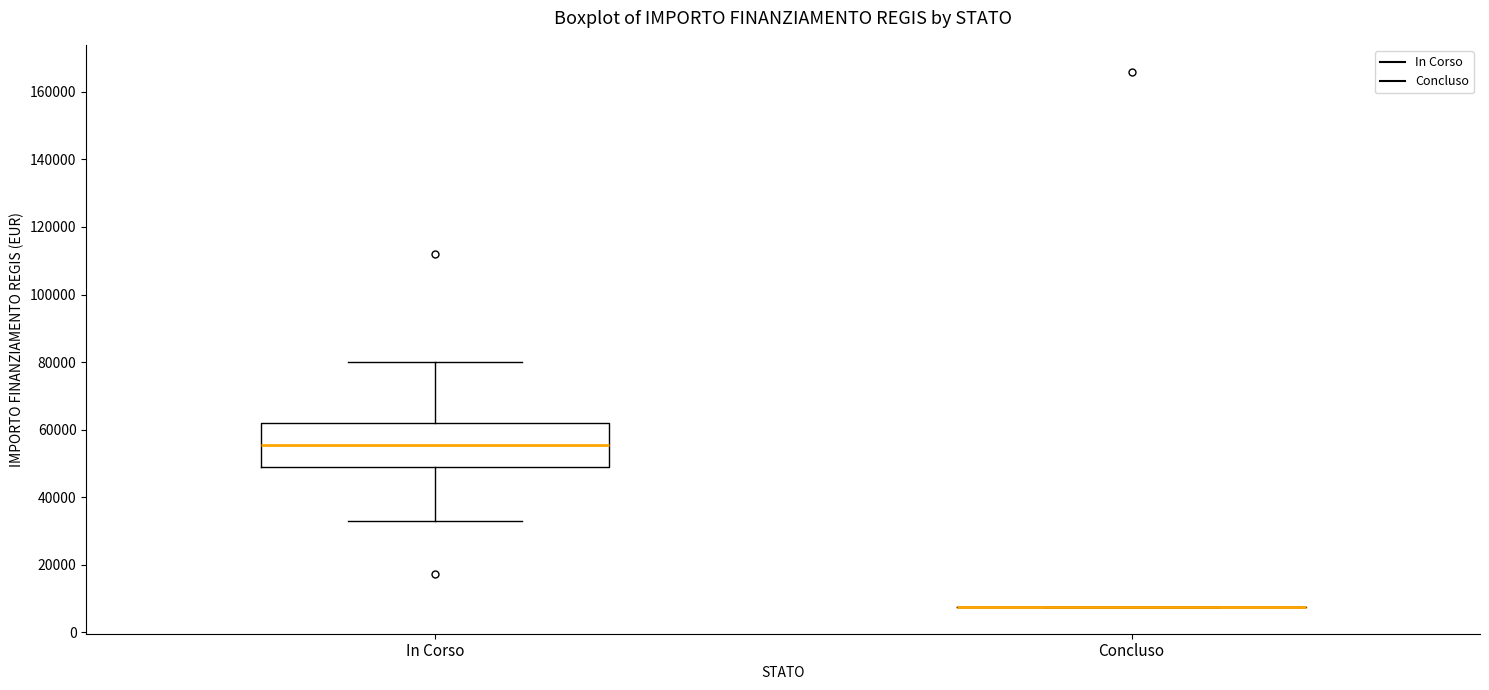

Reading left to right, read every box against the y-axis: the position of its median line, the range the box covers, and the ends of its whiskers. The values are not printed on the chart, so give them approximately, as read against the axis.

In Corso: median 56000, box 48000 to 62000, whiskers 32000 to 80000
Concluso: box collapsed to a line at 8000, whiskers 8000 to 8000